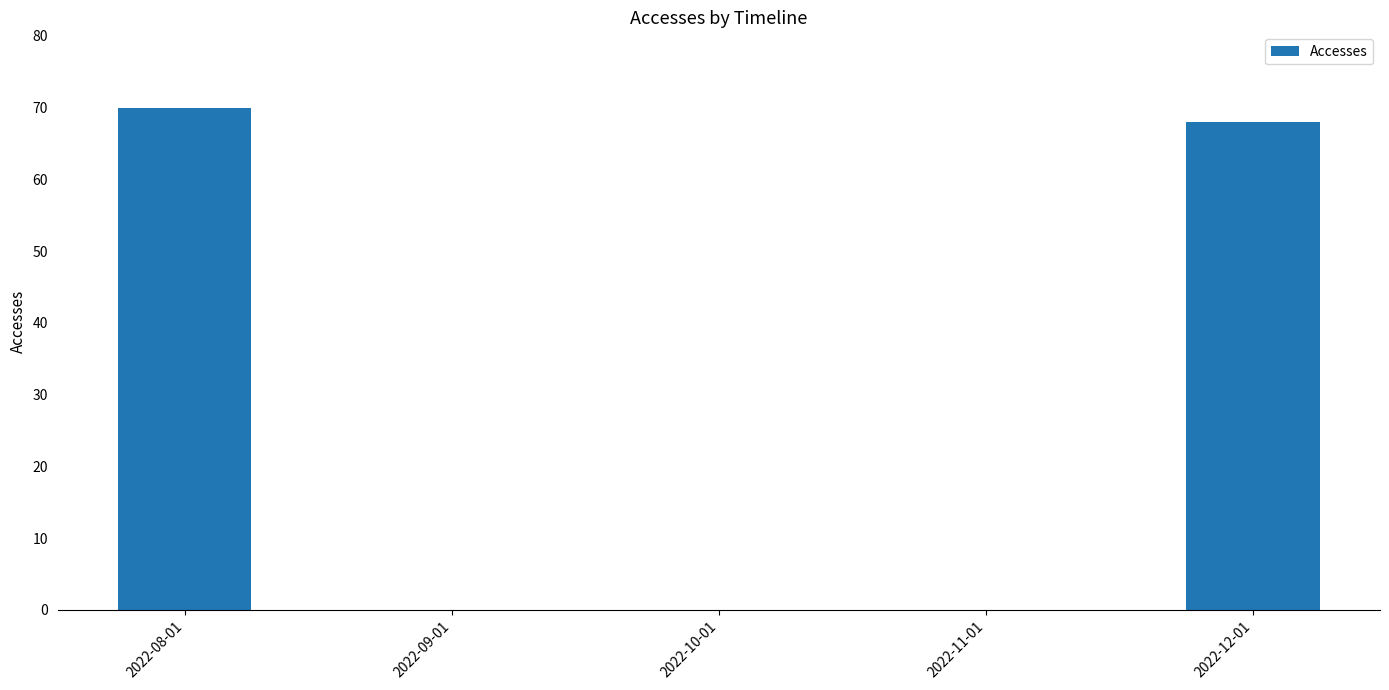

Between 2022-08-01 and 2022-10-01, which is larger?

2022-08-01